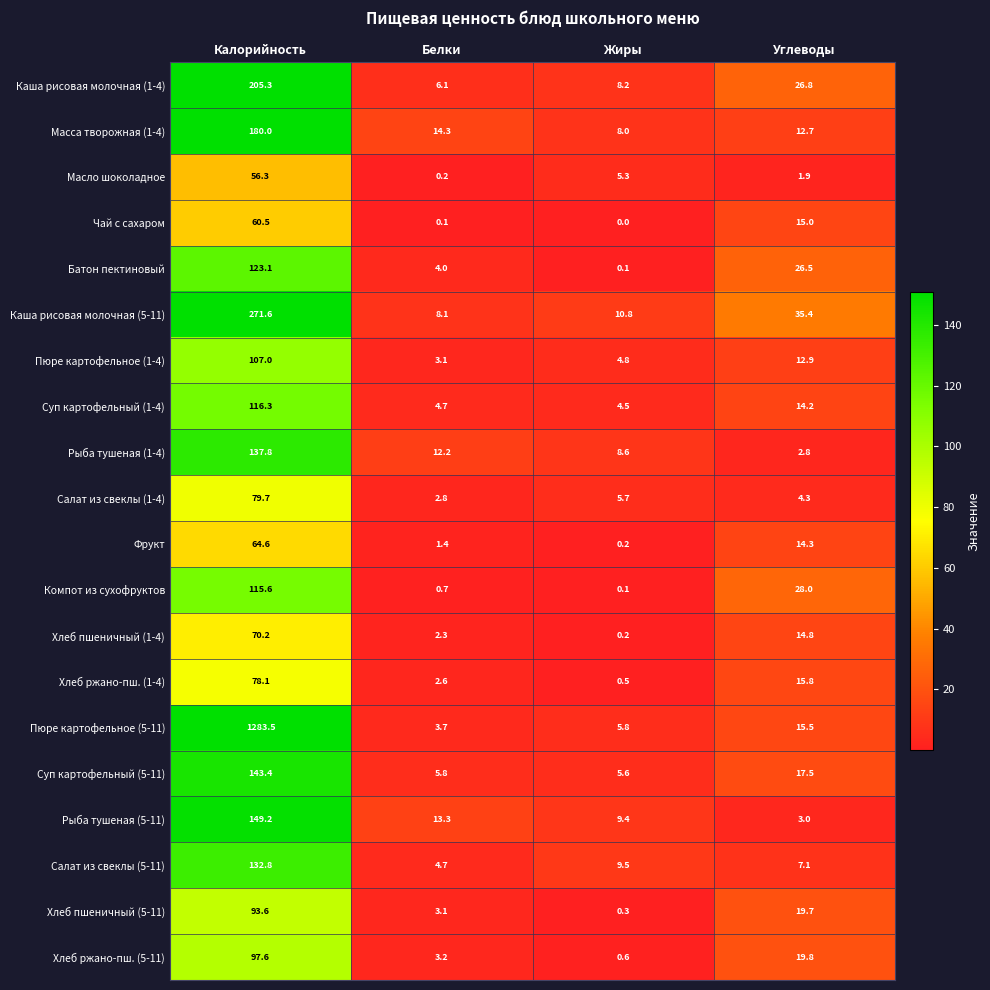

Which series has the widest spread of values?

Пюре картофельное (5-11)